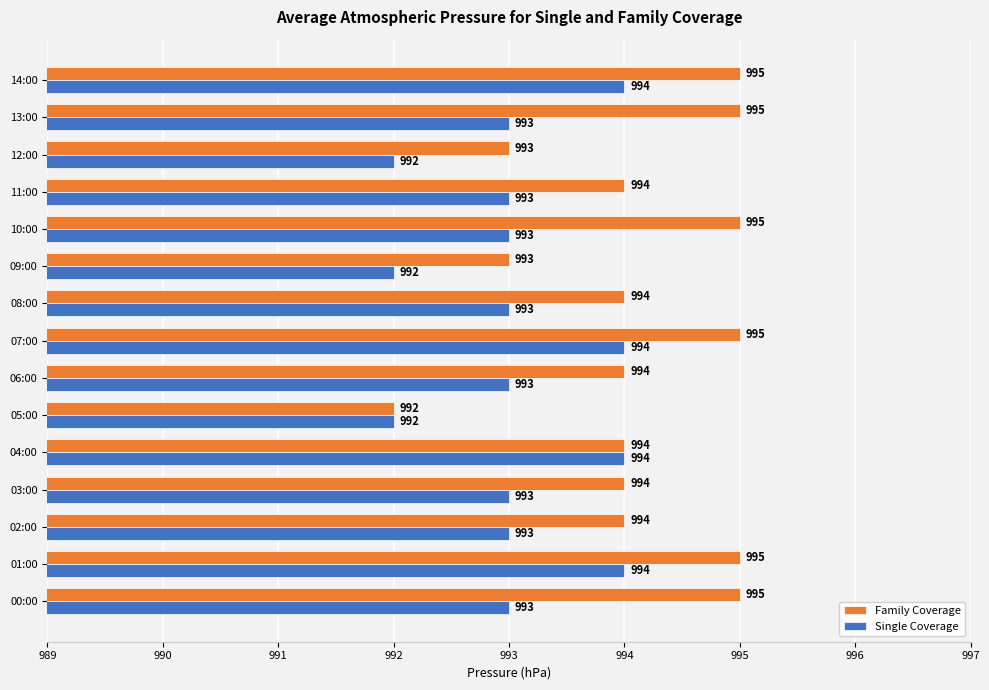

True or false: Family Coverage has a value of 658 at 04:00.

False